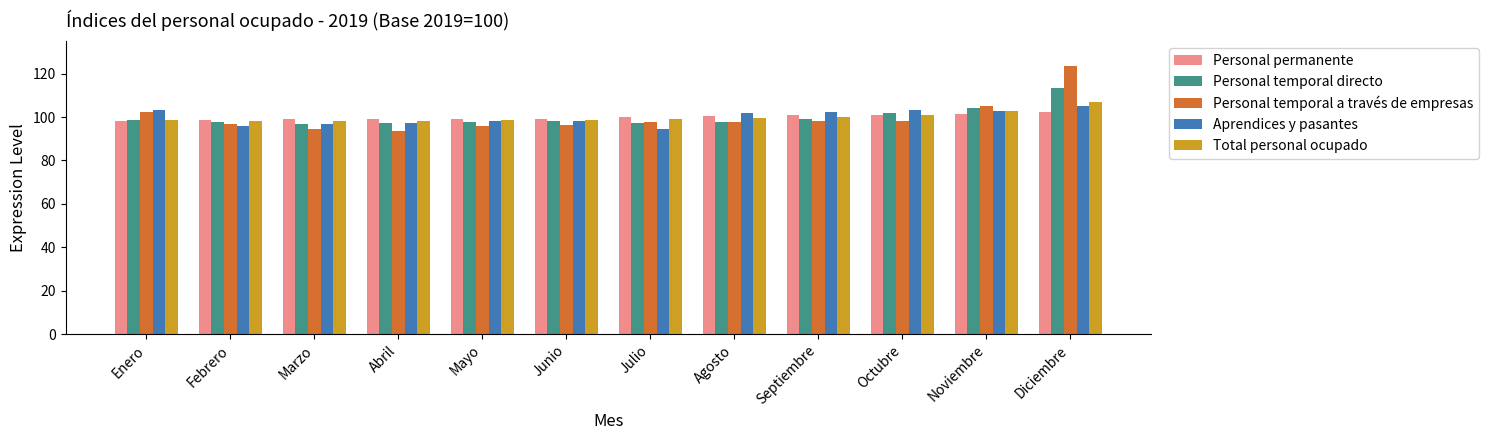

Which series has the widest spread of values?

Personal temporal a través de empresas